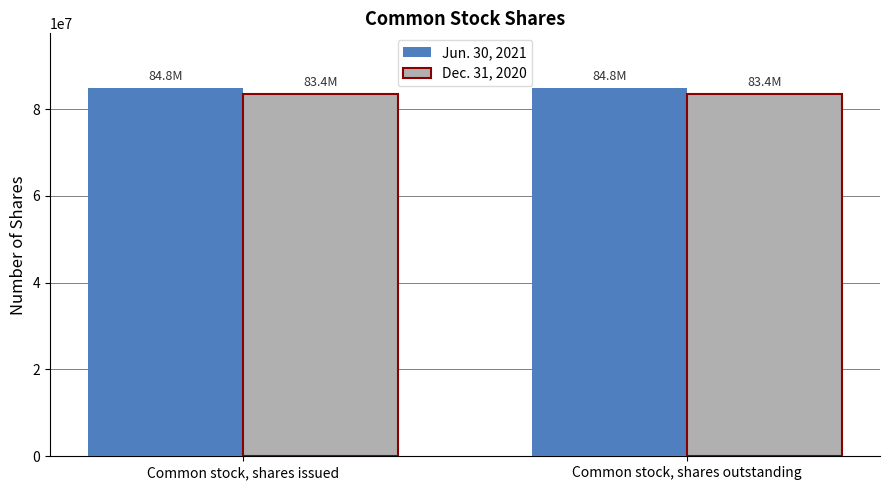

What position from the right is Common stock, shares outstanding?

1